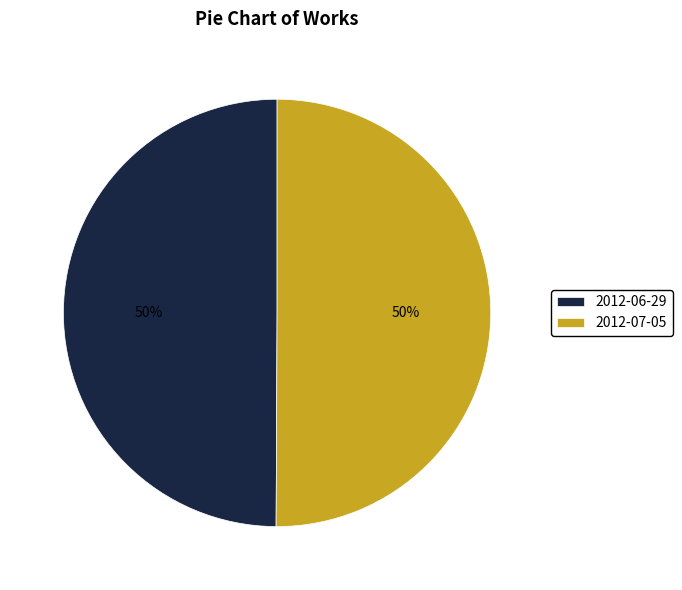

To the nearest percent, what percentage of the pie is 2012-07-05?

50%